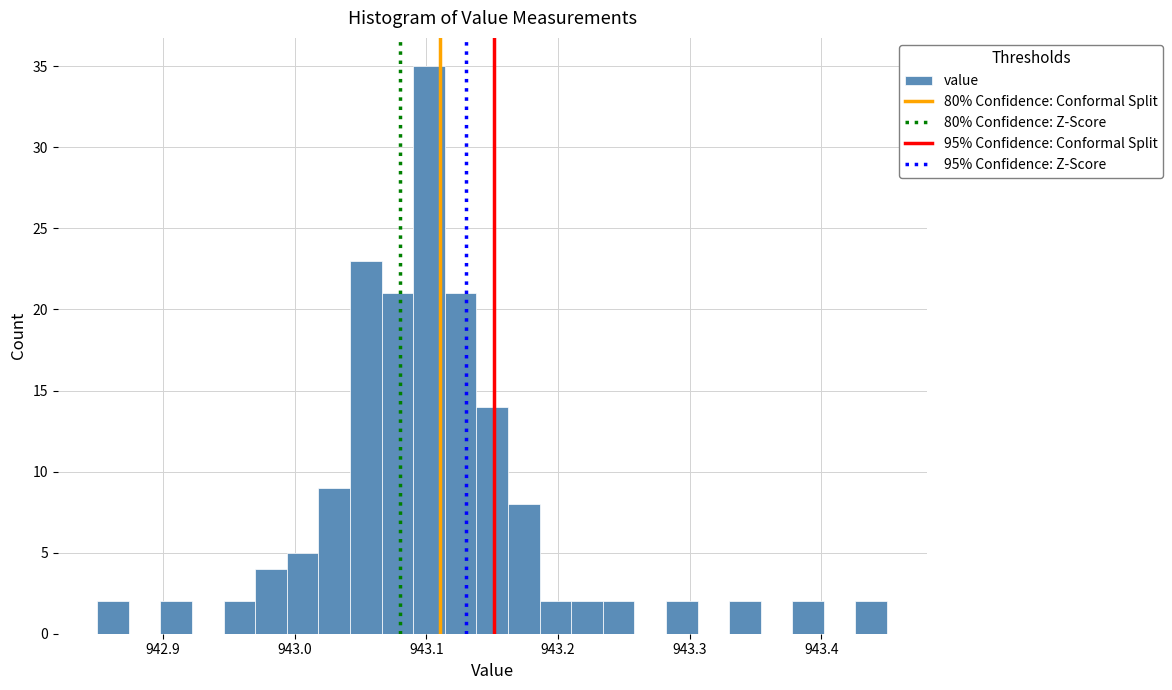

Around what value on the x-axis is the tallest bar? Give the approximate position of its centre, as read against the axis.

943.10